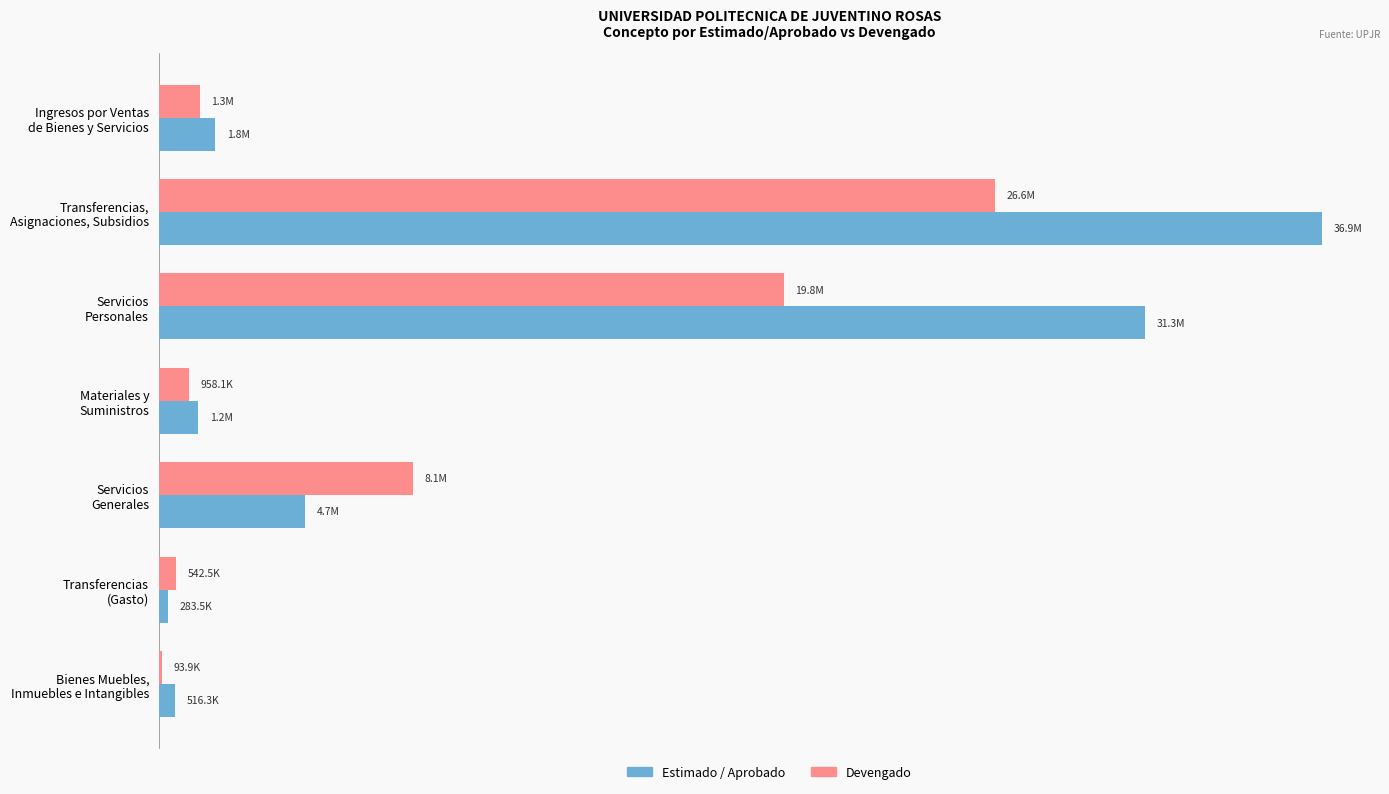

What are all the series names shown in the legend?

Estimado / Aprobado, Devengado